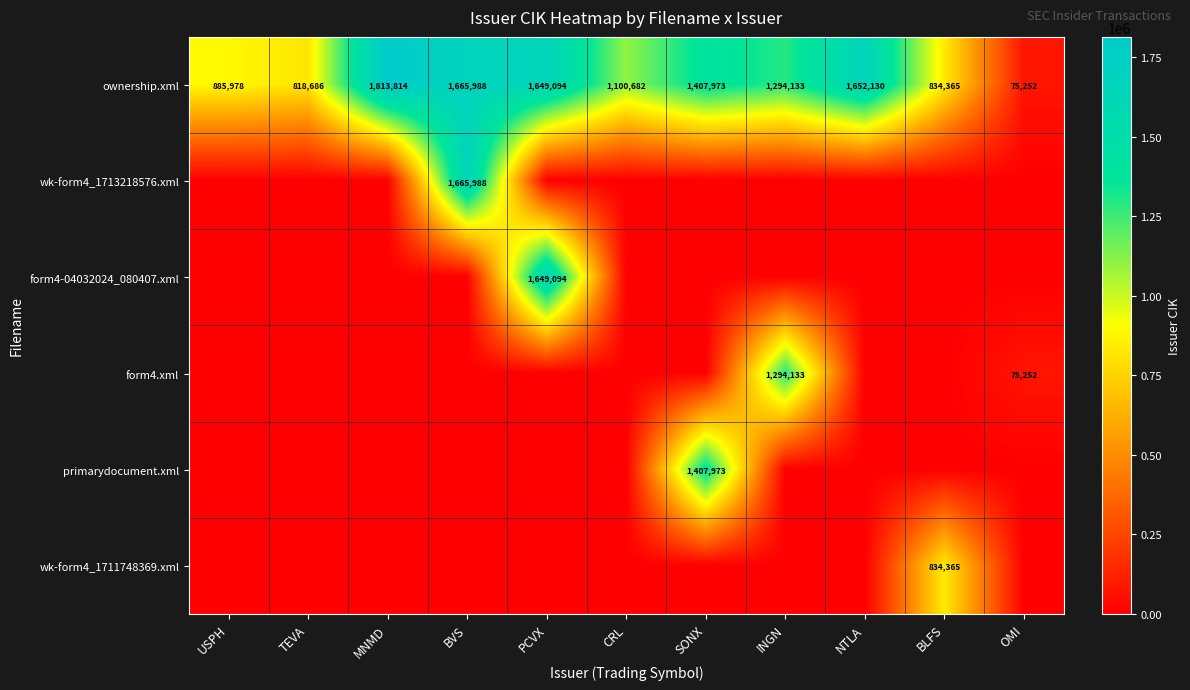

How many categories are shown in the chart?

11